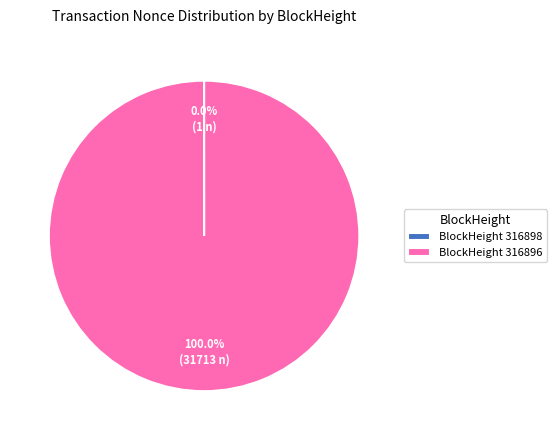

Which category has the biggest portion of the pie?

BlockHeight 316896